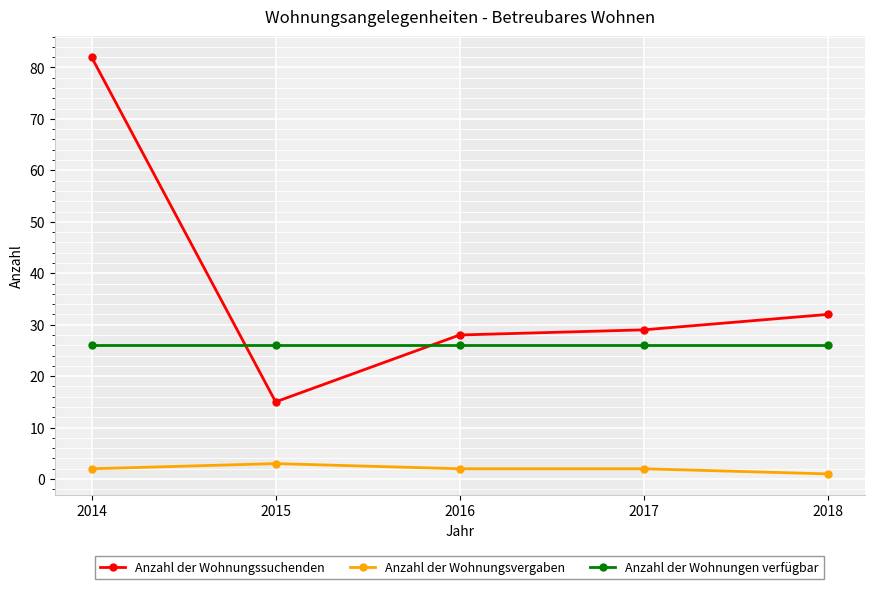

Where is Anzahl der Wohnungssuchenden nearest to the value 48?

2018